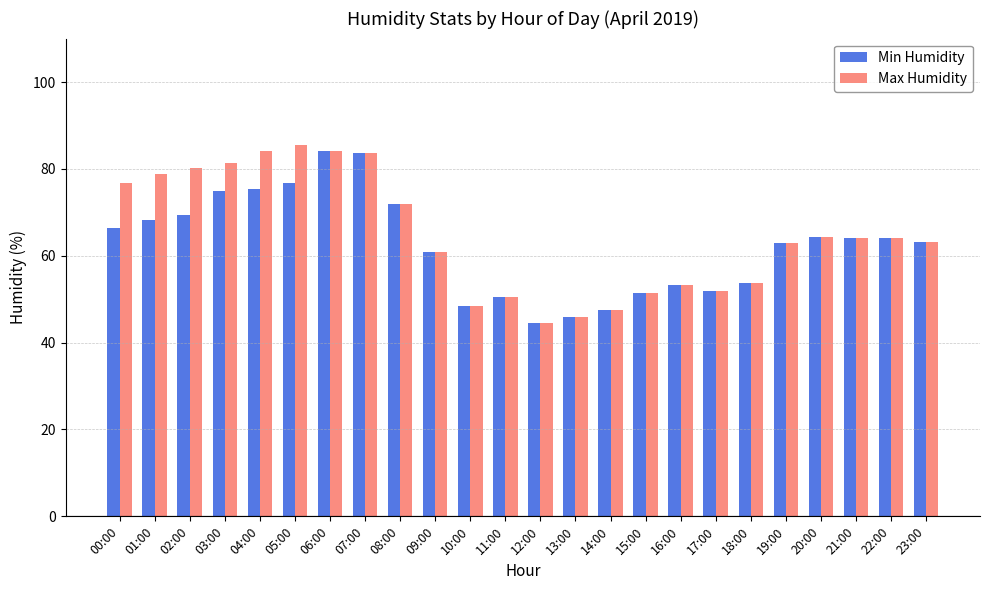

Read the Min Humidity value at 23:00.

63.2